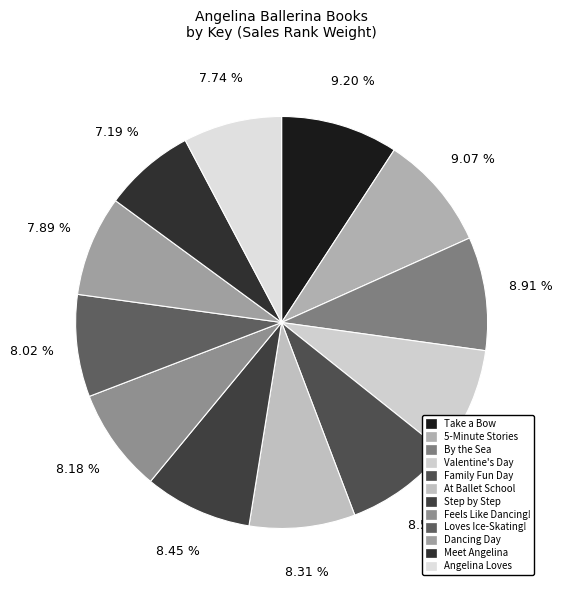

True or false: Step by Step accounts for 8% of the total.

True